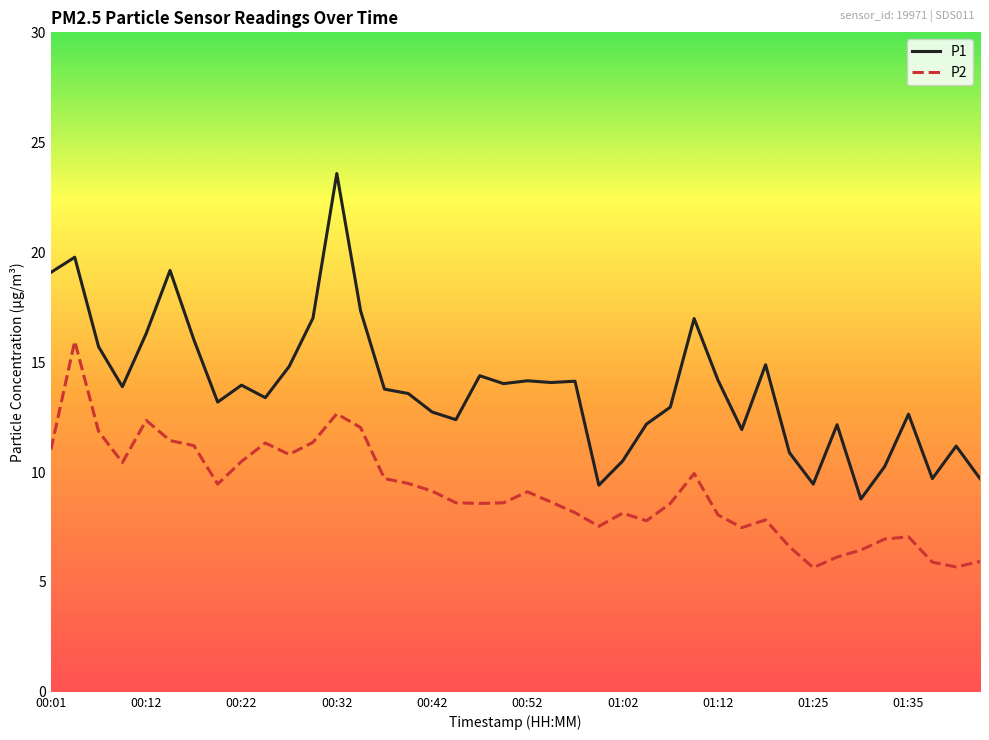

Which series has the largest range (max minus min)?

P1